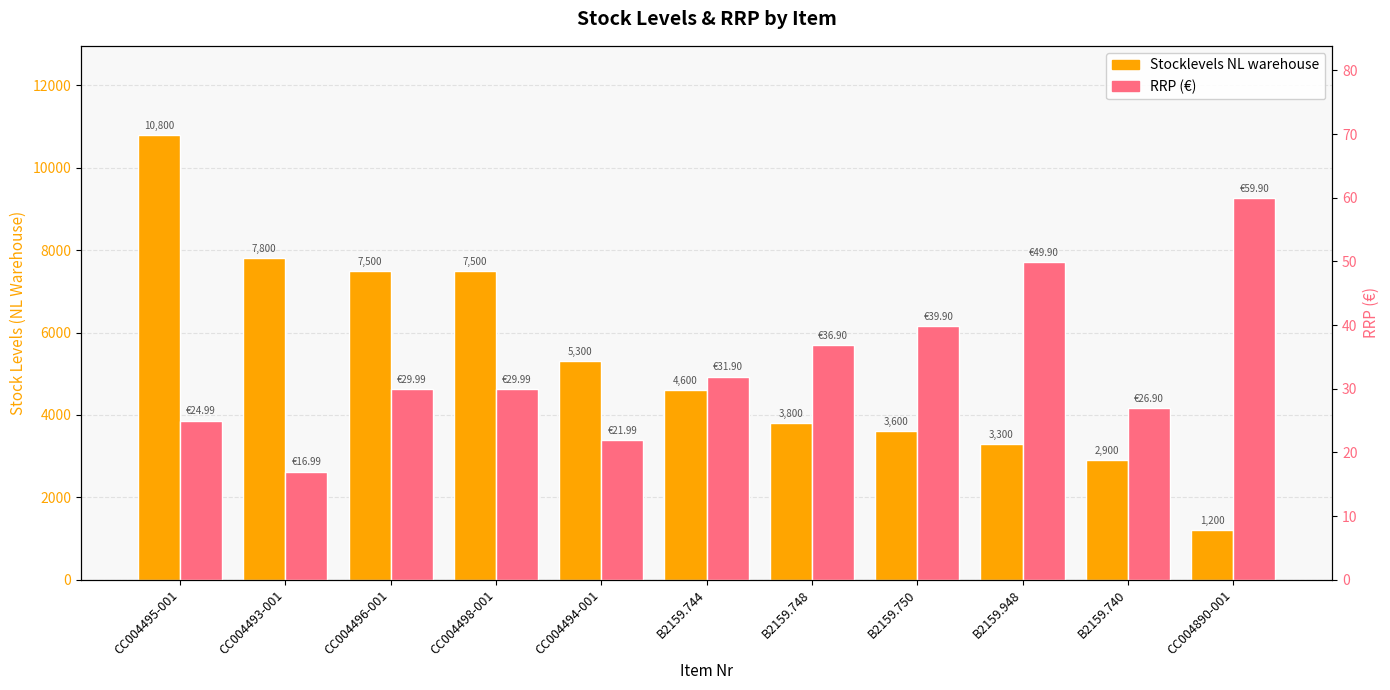

At CC004495-001, list the series in order from largest to smallest.

Stocklevels NL warehouse, RRP